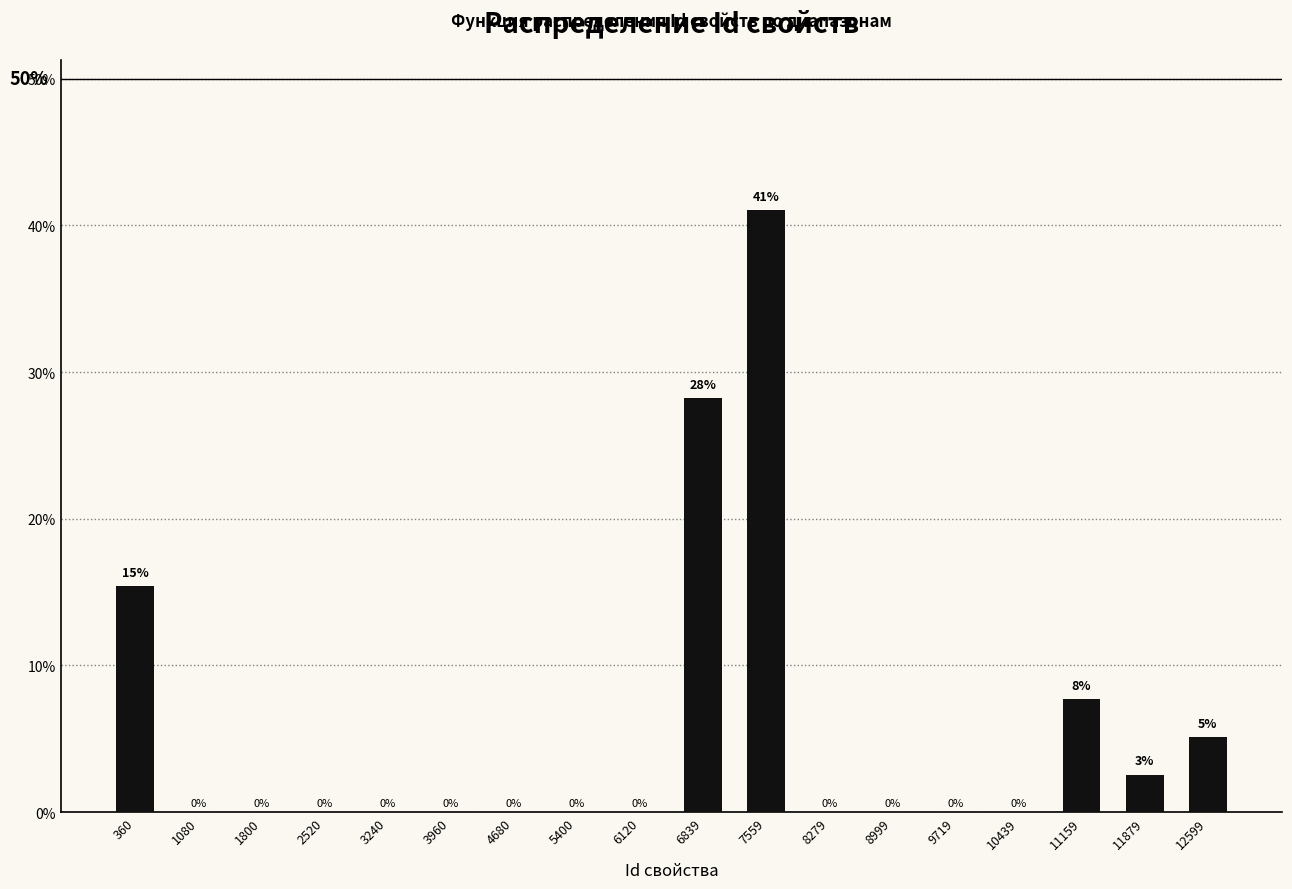

Which range on the x-axis has the tallest bar?

7200 to 7900